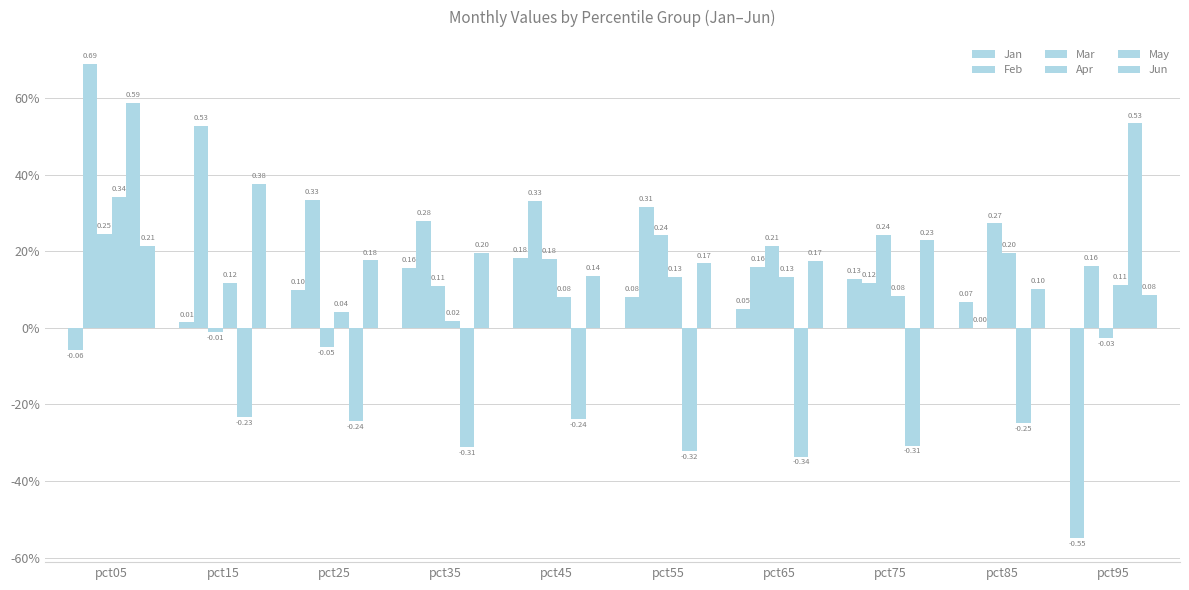

What is the total value across all series at pct45?

0.7